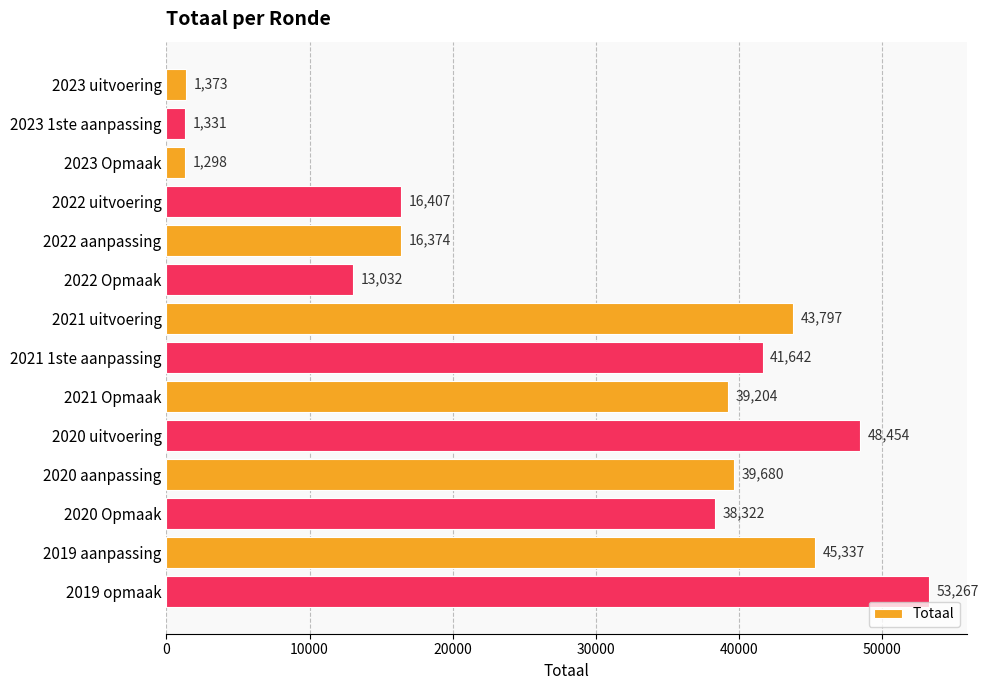

Rank the categories by value from lowest to highest.

2023 Opmaak, 2023 1ste aanpassing, 2023 uitvoering, 2022 Opmaak, 2022 aanpassing, 2022 uitvoering, 2020 Opmaak, 2021 Opmaak, 2020 aanpassing, 2021 1ste aanpassing, 2021 uitvoering, 2019 aanpassing, 2020 uitvoering, 2019 opmaak